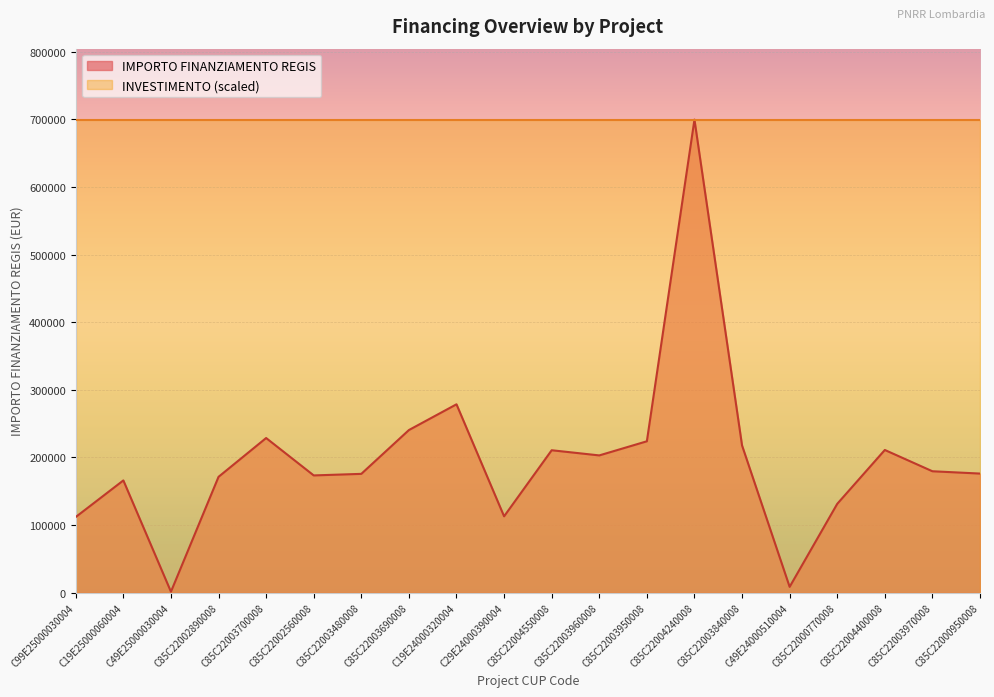

Between C85C22003950008 and C49E24000510004, which is larger?

C85C22003950008